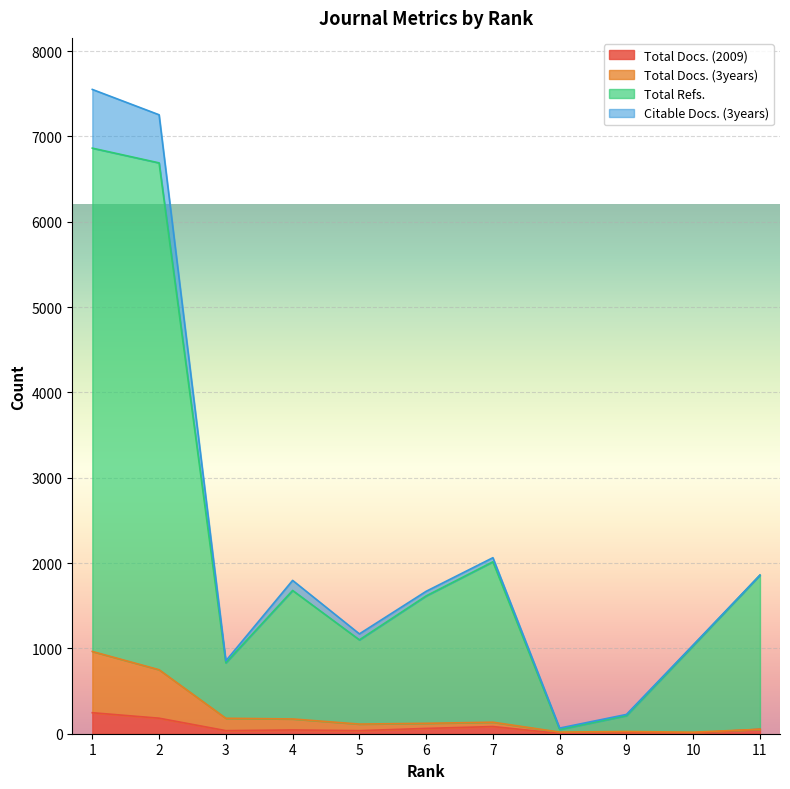

Where is the first local minimum for Total Docs. (3years)?

5